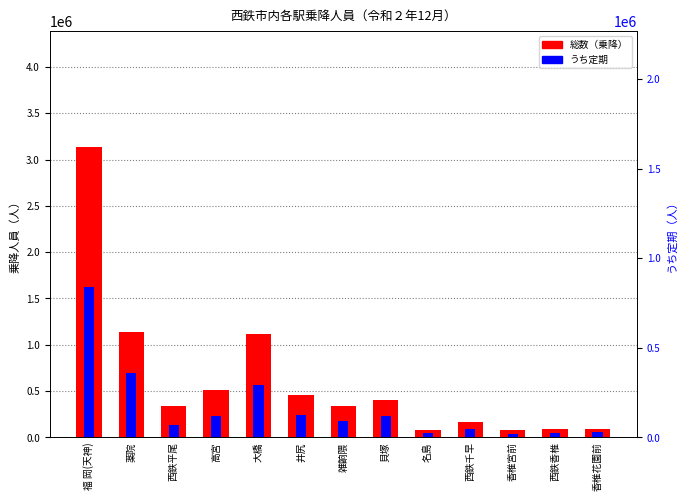

List the labels in order of 総数（乗降） value, largest first.

福 岡(天神), 薬院, 大橋, 高宮, 井尻, 貝塚, 西鉄平尾, 雑餉隈, 西鉄千早, 西鉄香椎, 香椎花園前, 名島, 香椎宮前